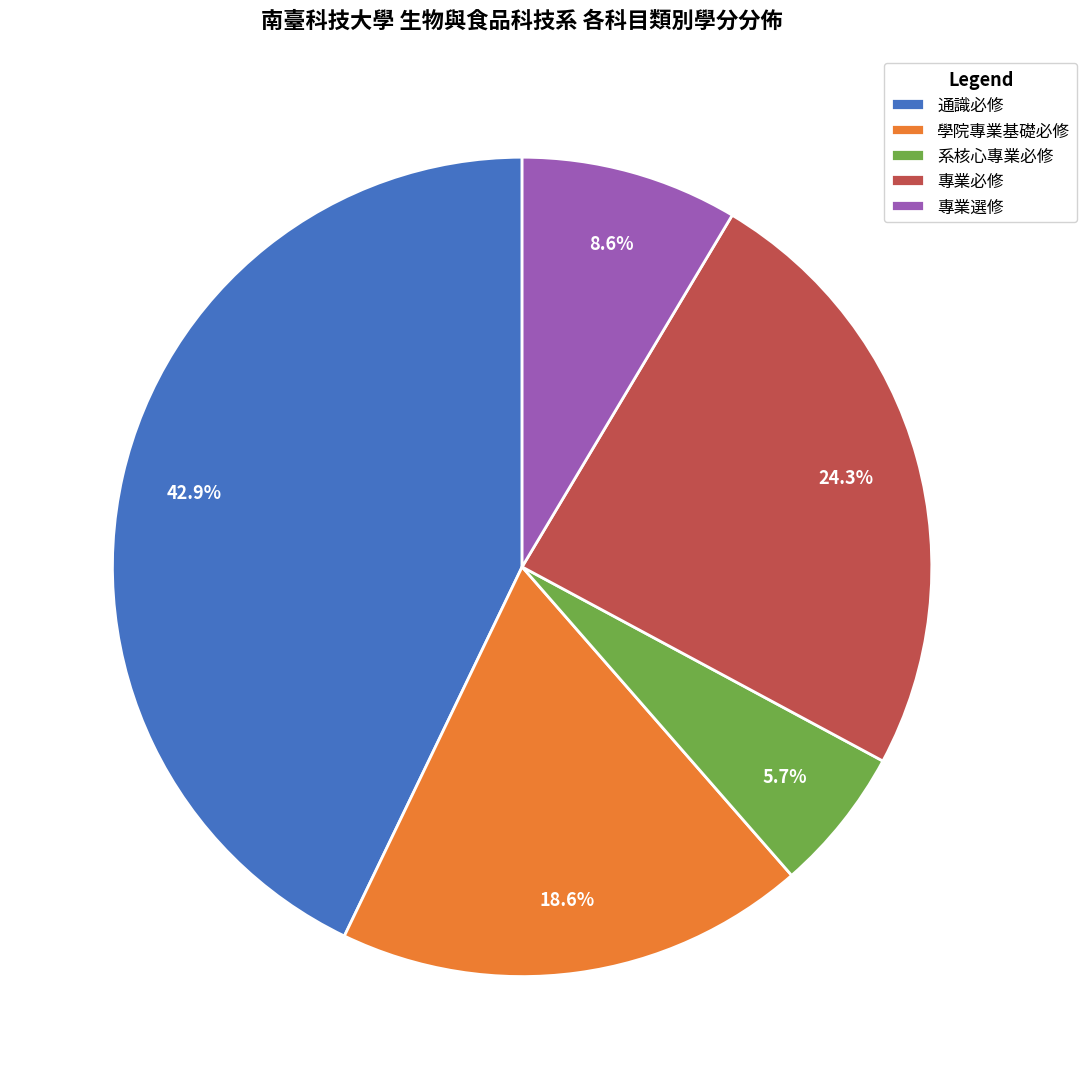

What percentage is the 通識必修 slice, to the nearest percent?

43%